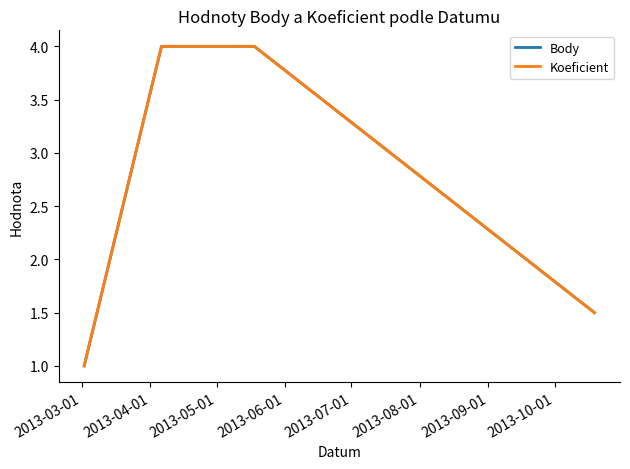

True or false: Koeficient and Body cross at least once.

False